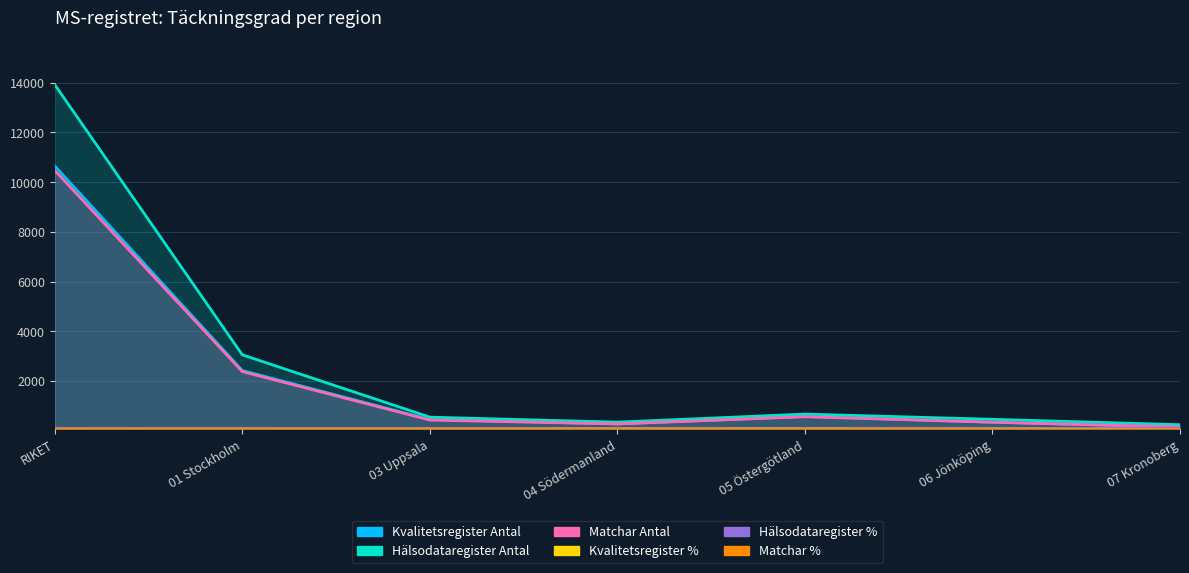

What is the difference between the maximum and minimum values in the Kvalitetsregister Antal series?

10500.0